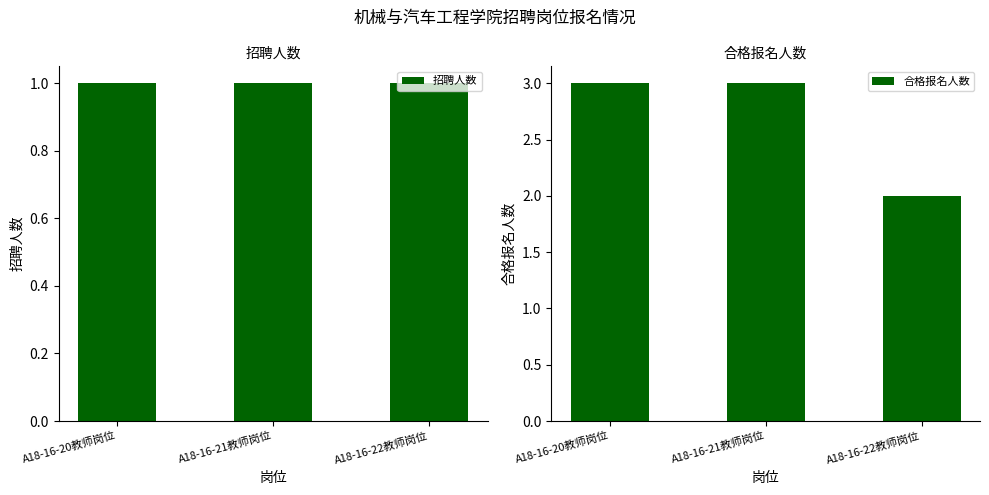

Read the 招聘人数 value at A18-16-20教师岗位.

1